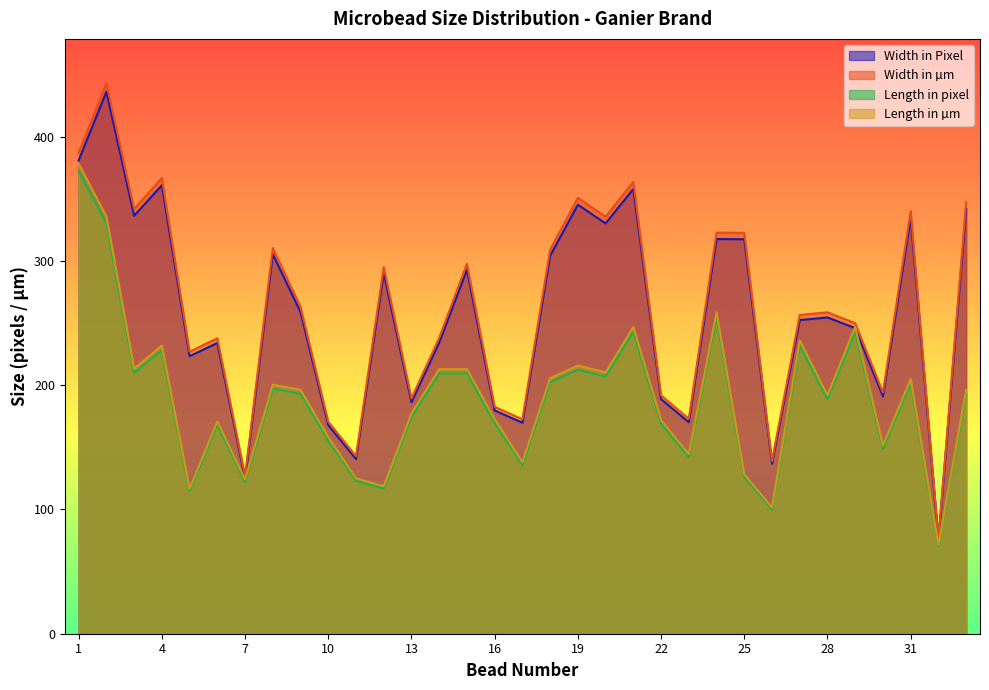

Reading left to right, list all the values displayed in this chart.

Width in Pixel: 381.0	436.3	336.5	361.0	223.4	234.1	124.9	305.5	258.9	167.9	140.6	290.4	186.4	234.3	293.0	179.7	169.8	304.2	345.3	330.3	358.0	188.8	170.3	317.7	317.5	136.9	252.5	254.6	246.0	191.1	334.8	75.0	341.9
Width in µm: 387.2	443.4	342.0	366.9	227.0	237.9	126.9	310.5	263.1	170.7	142.9	295.1	189.4	238.1	297.8	182.6	172.6	309.2	350.9	335.7	363.8	191.9	173.0	322.9	322.7	139.1	256.6	258.7	250.0	194.2	340.3	76.2	347.4
Length in pixel: 372.4	330.4	210.0	228.2	114.8	168.1	122.1	197.3	193.2	155.7	123.1	116.8	174.4	209.6	209.6	169.8	135.9	202.4	212.5	207.0	243.0	169.1	142.3	254.6	126.2	99.9	232.4	188.8	243.1	149.0	201.7	70.3	193.1
Length in µm: 378.5	335.8	213.4	231.9	116.7	170.8	124.1	200.5	196.4	158.2	125.1	118.7	177.2	213.0	213.0	172.6	138.1	205.7	215.9	210.4	247.0	171.8	144.6	258.7	128.2	101.5	236.2	191.9	247.0	151.4	205.0	71.4	196.3